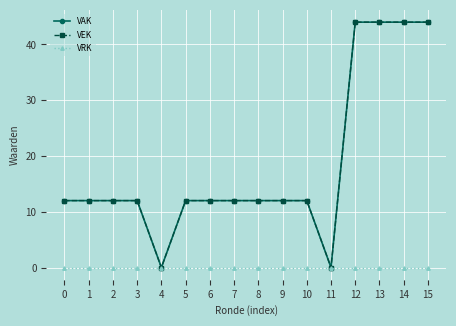

At which label does VAK first exceed 12?

12